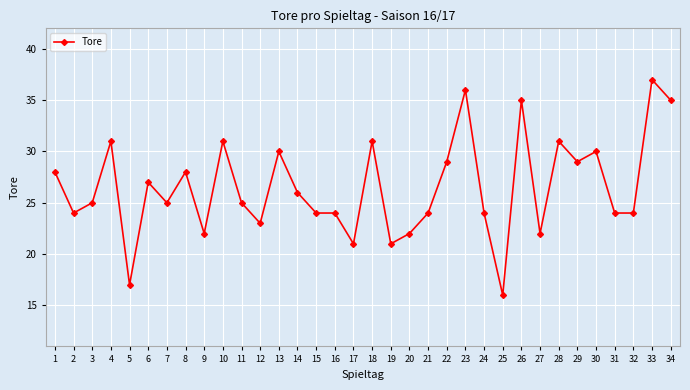

What is the maximum value shown in the chart?

37